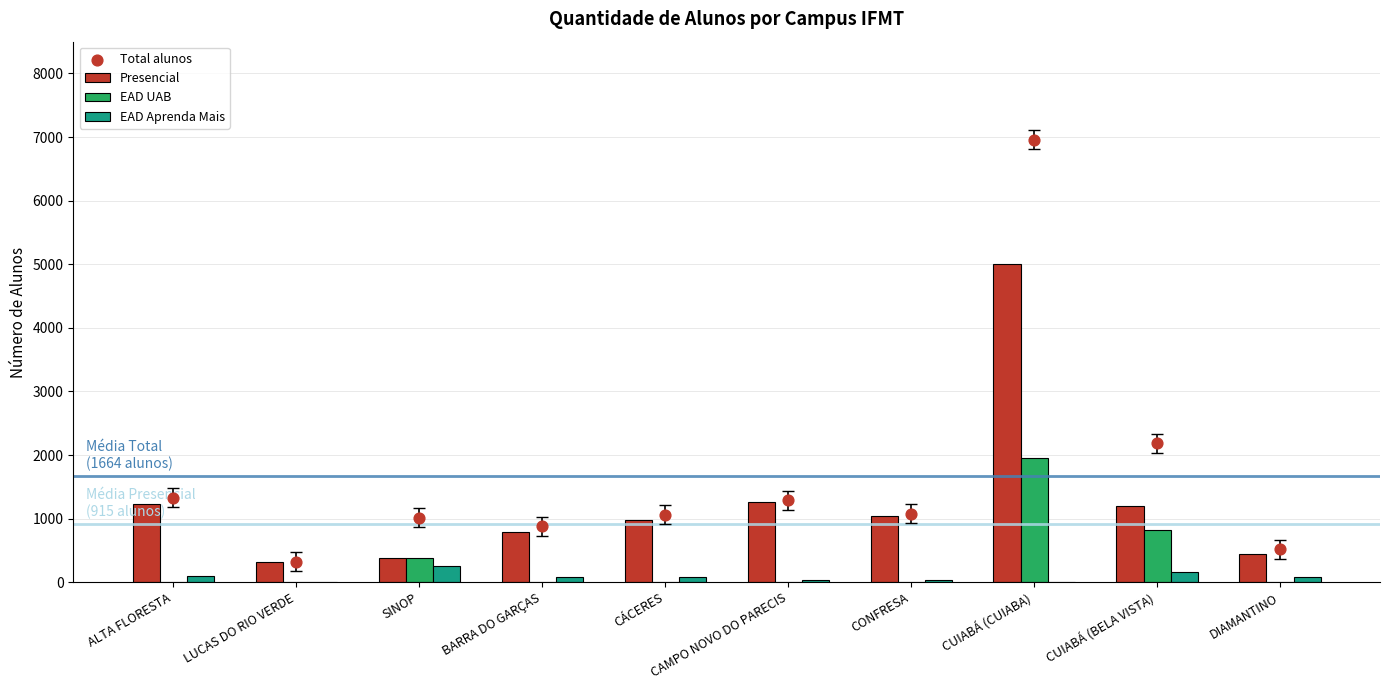

Which series reaches the minimum Y coordinate?

EAD UAB